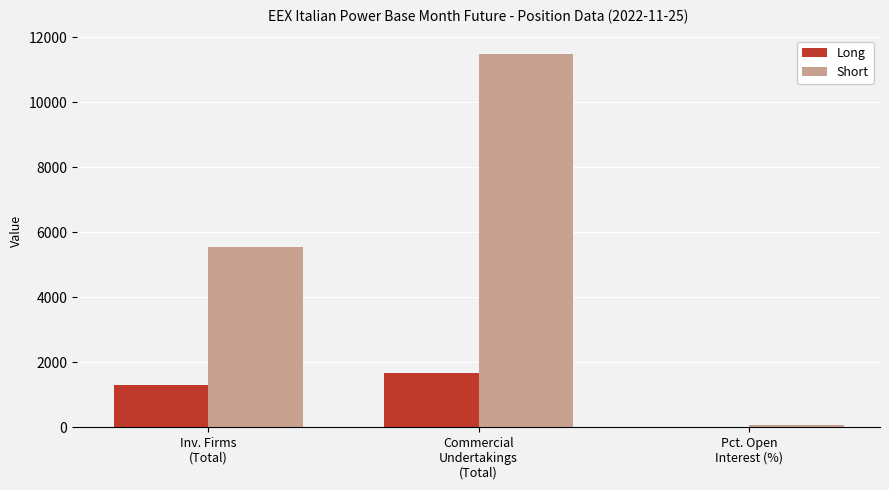

How many data points does each series have?

3